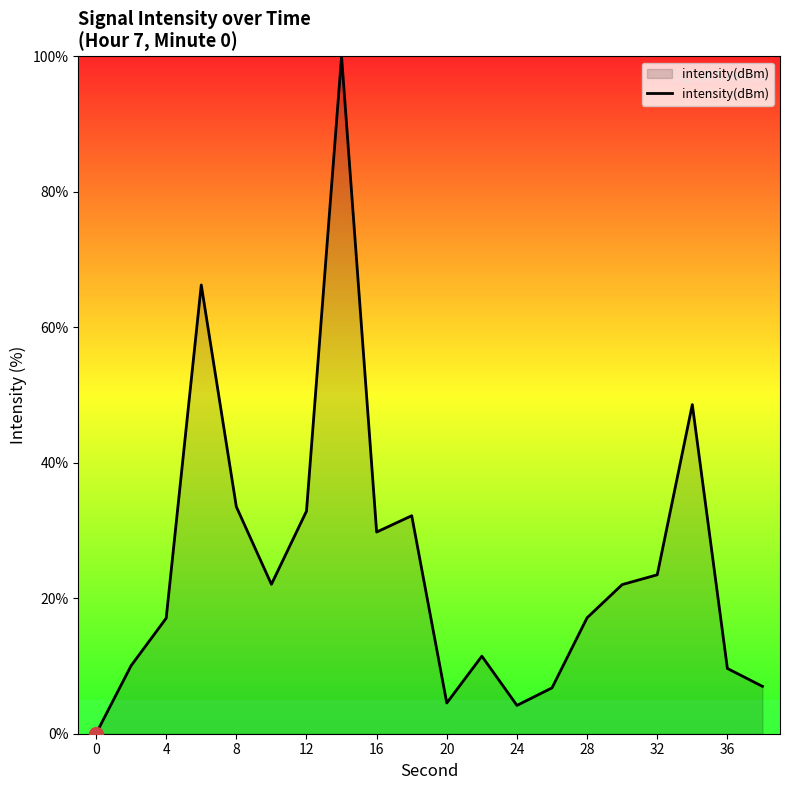

What is the difference between the maximum and minimum values?

100.0